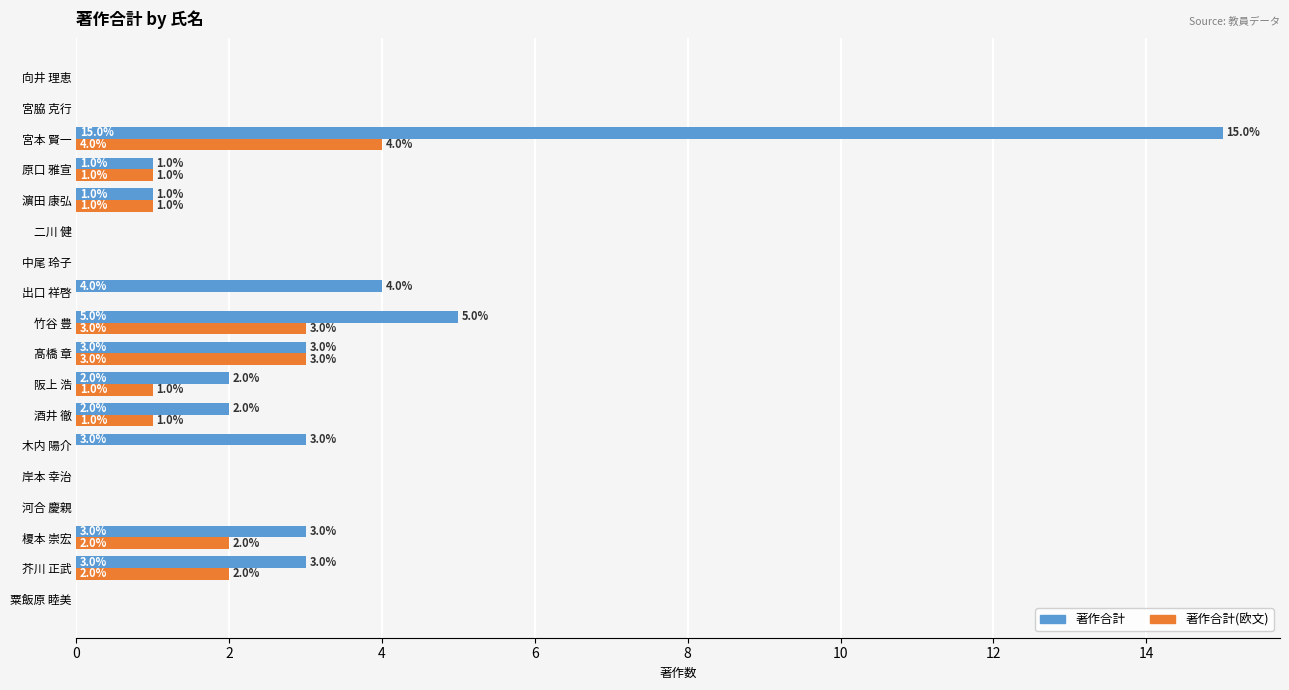

The 著作合計(欧文) series shows 0 at 粟飯原 睦美. True or false?

True